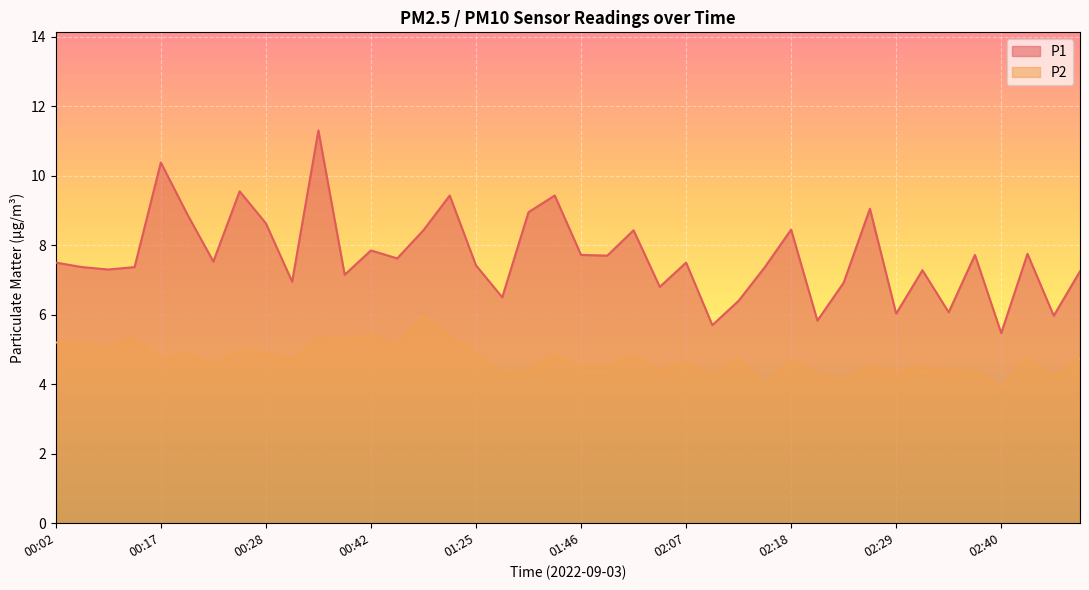

Which series changed the most between 00:14 and 02:26?

P1